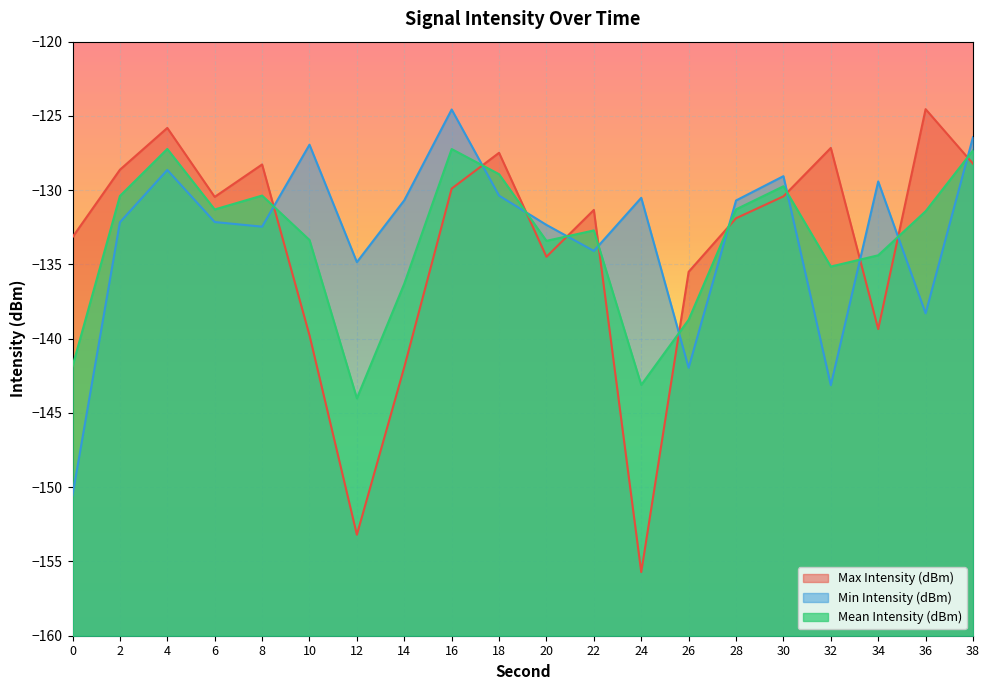

True or false: Min Intensity (dBm) has more than 1 points higher than both neighbors.

True